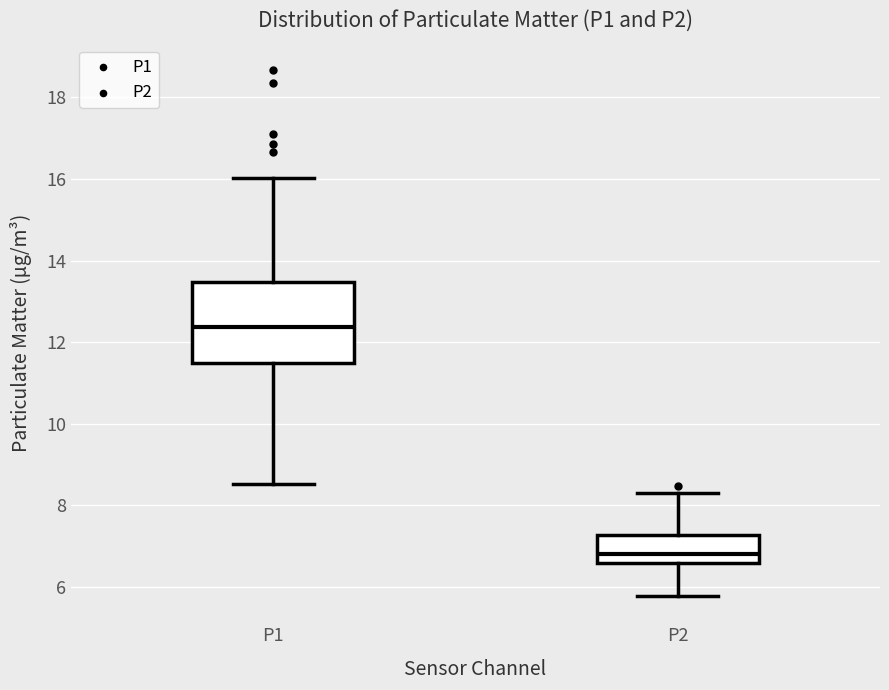

Reading left to right, transcribe this box plot: for each box, give where its median line is, the range the box spans, and where its two whiskers end, as read against the y-axis. The values are not printed on the chart, so give them approximately, as read against the axis.

P1: median 12.4, box 11.4 to 13.4, whiskers 8.6 to 16.0
P2: median 6.8, box 6.6 to 7.2, whiskers 5.8 to 8.4